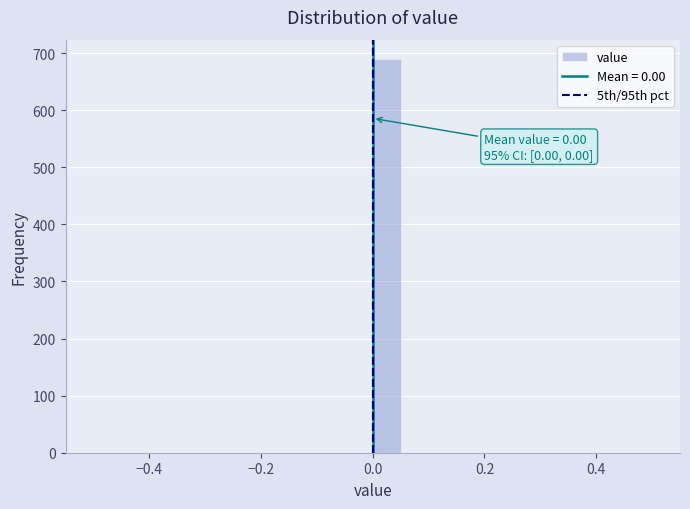

Around what value on the x-axis is the tallest bar? Give the approximate position of its centre, as read against the axis.

0.02